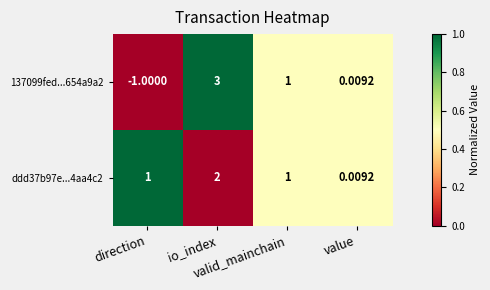

Rank the series by their maximum value, from lowest to highest.

ddd37b97e...4aa4c2, 137099fed...654a9a2